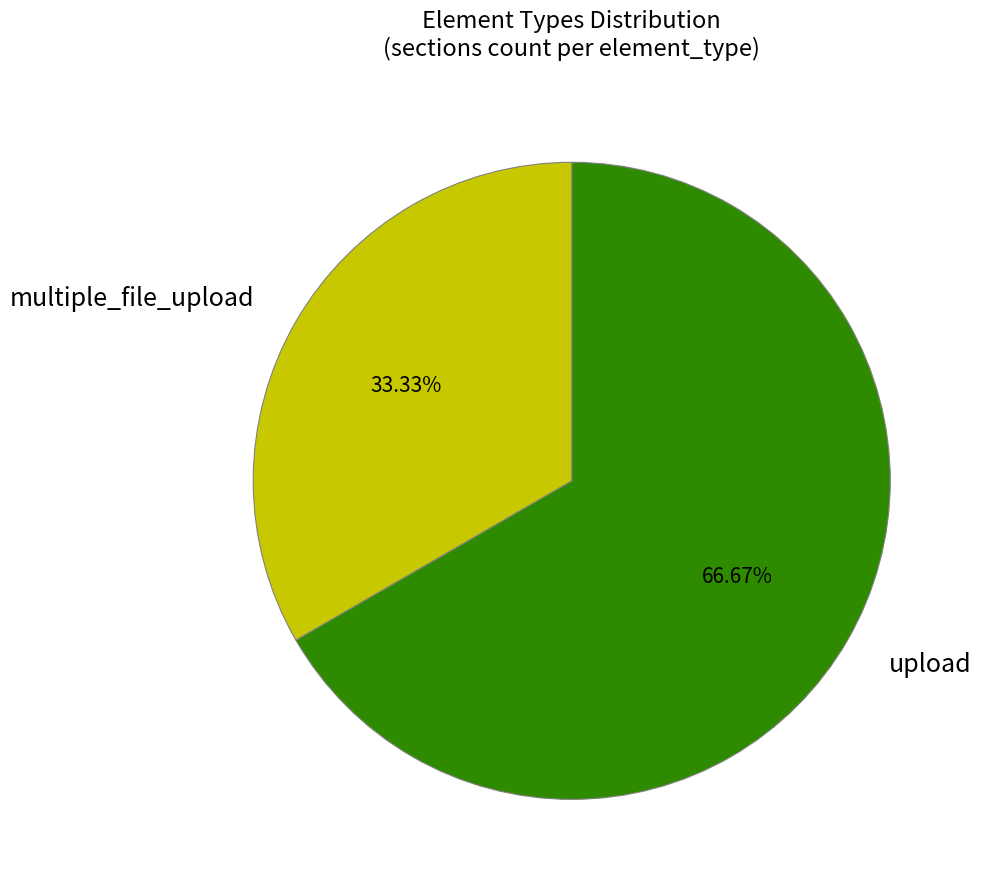

What portion of the pie excludes upload?

33.3%